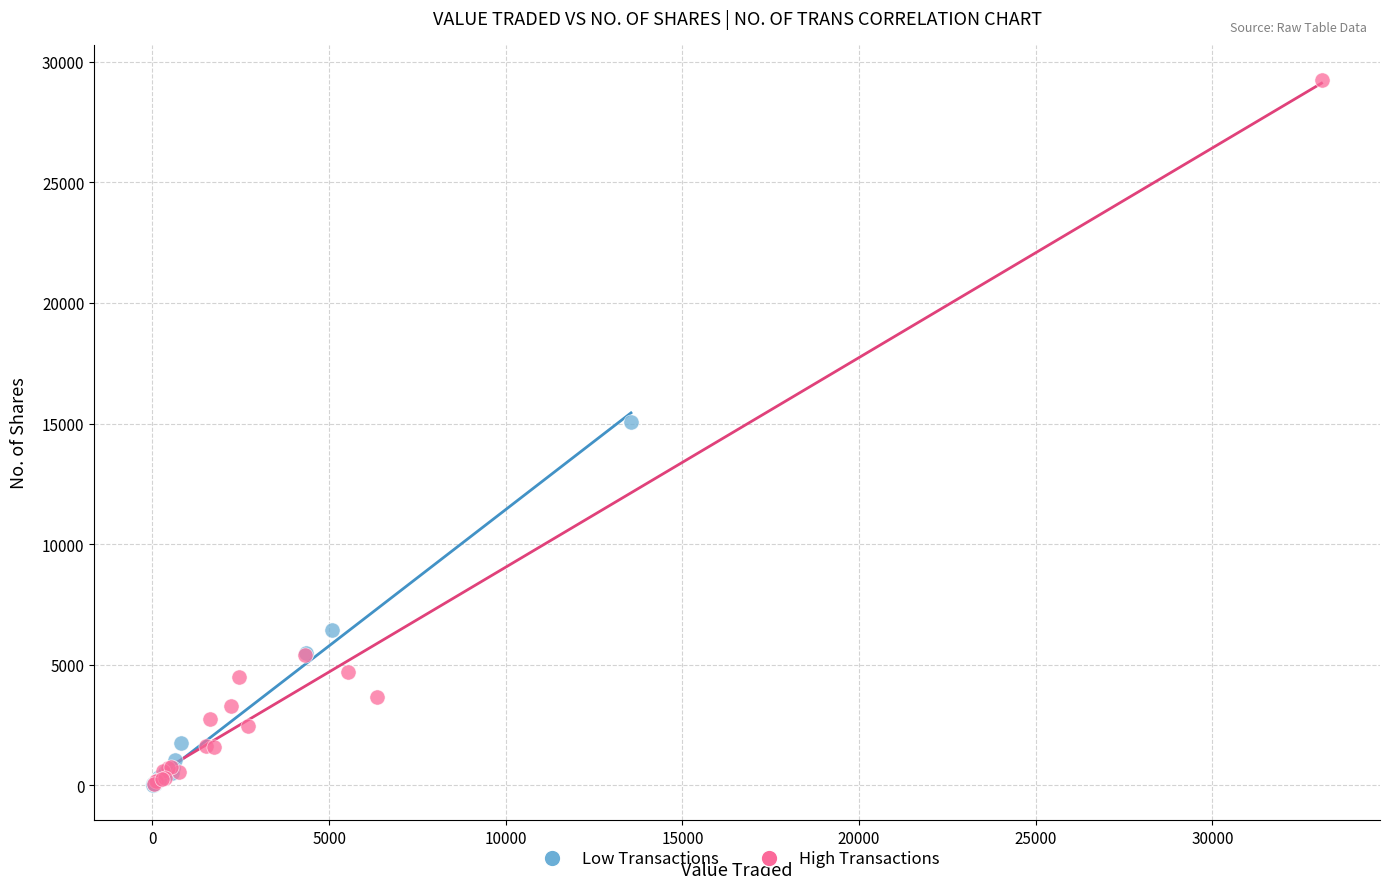

Which series reaches the maximum Y coordinate?

High Transactions